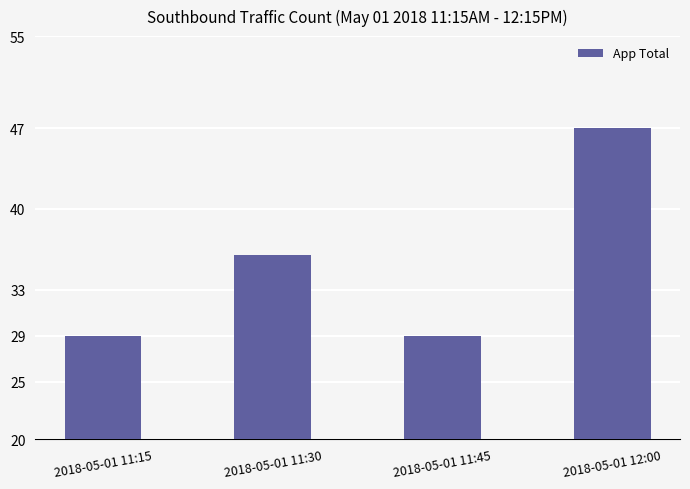

What is the sum of all values?

141